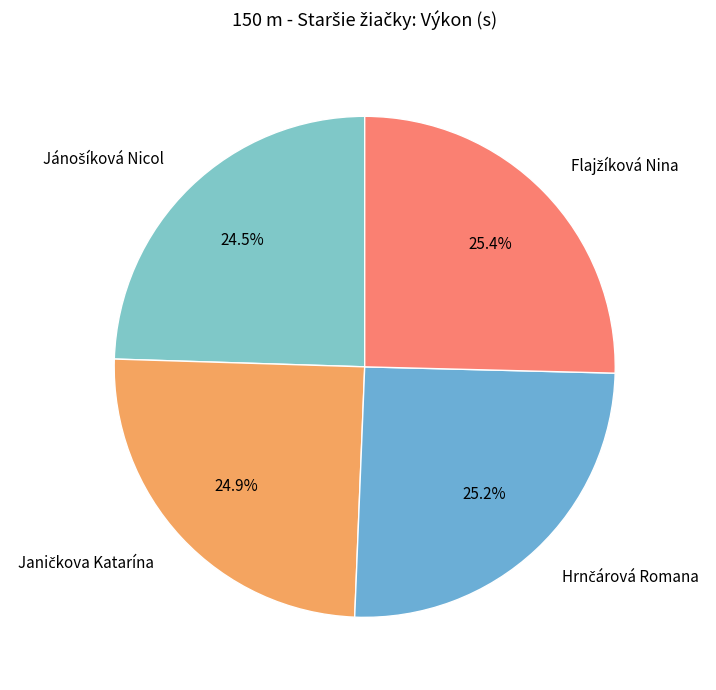

Is there any slice that represents more than half of the pie?

No